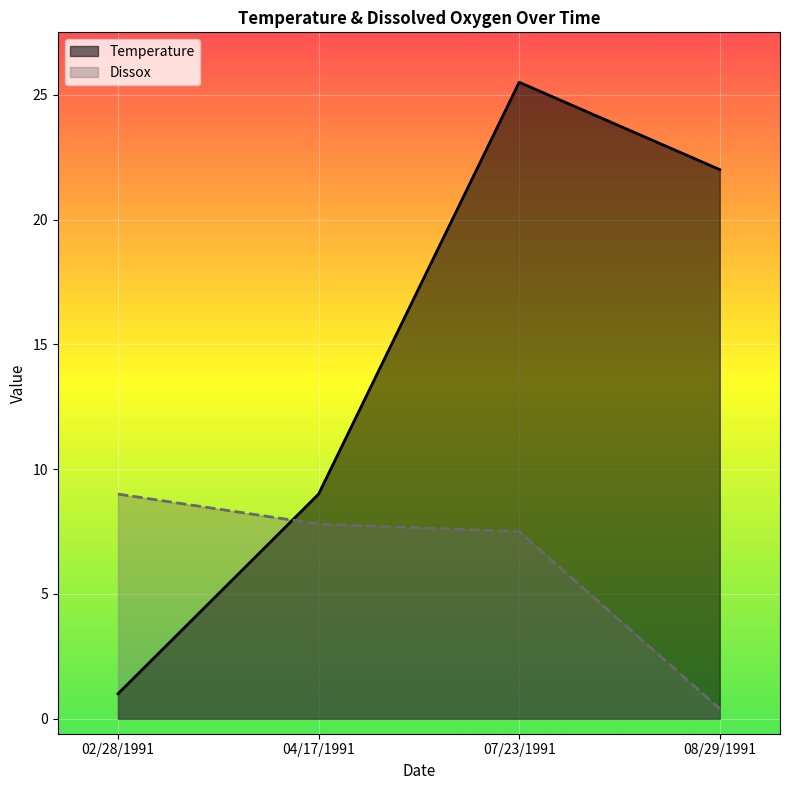

What is the maximum value shown in the chart?

25.5